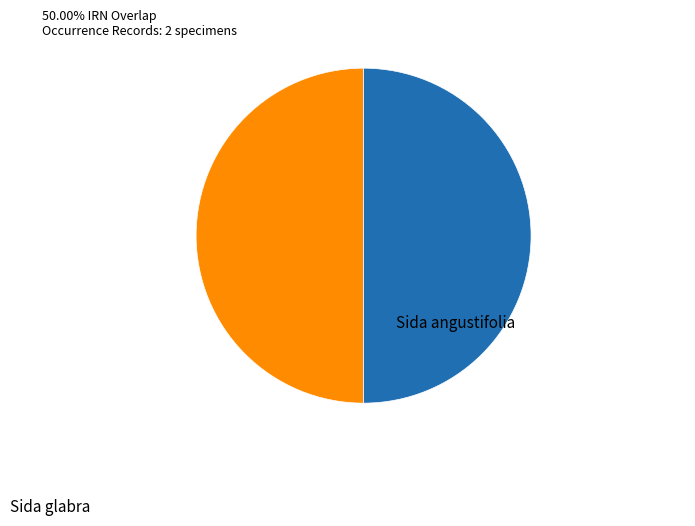

Count the number of slices in the pie.

2